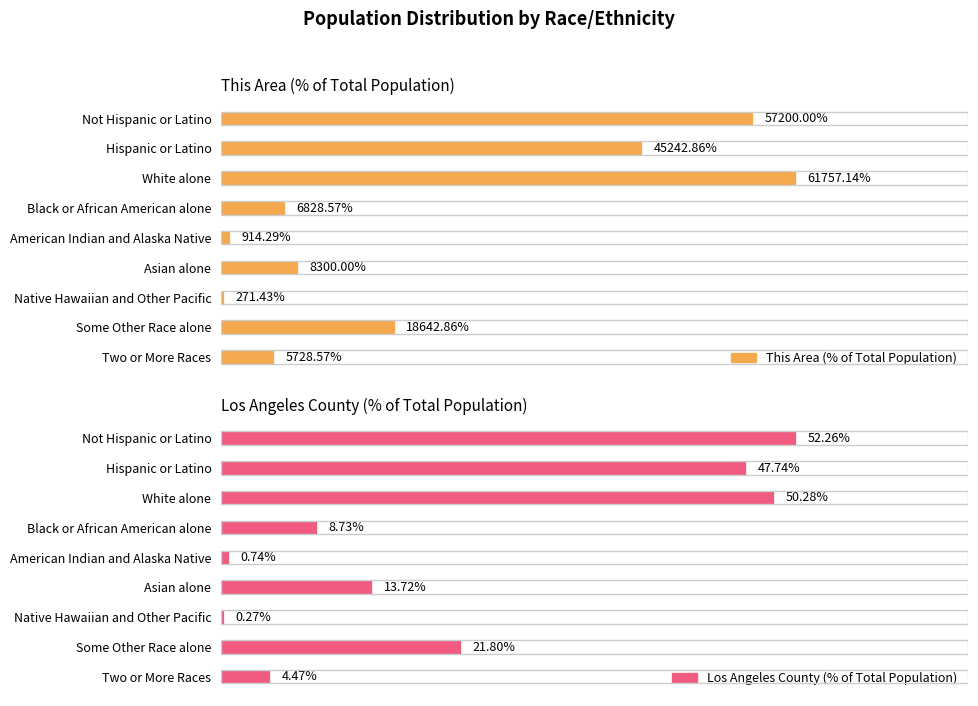

Which series has the widest spread of values?

This Area (% of Total Population)